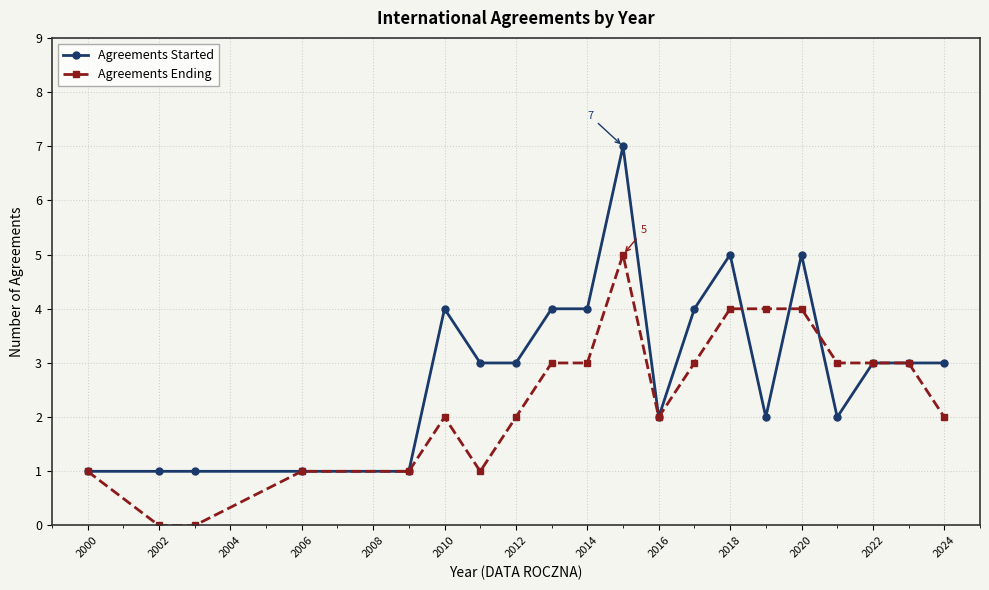

Rank the series by their maximum value, from lowest to highest.

Agreements Ending, Agreements Started